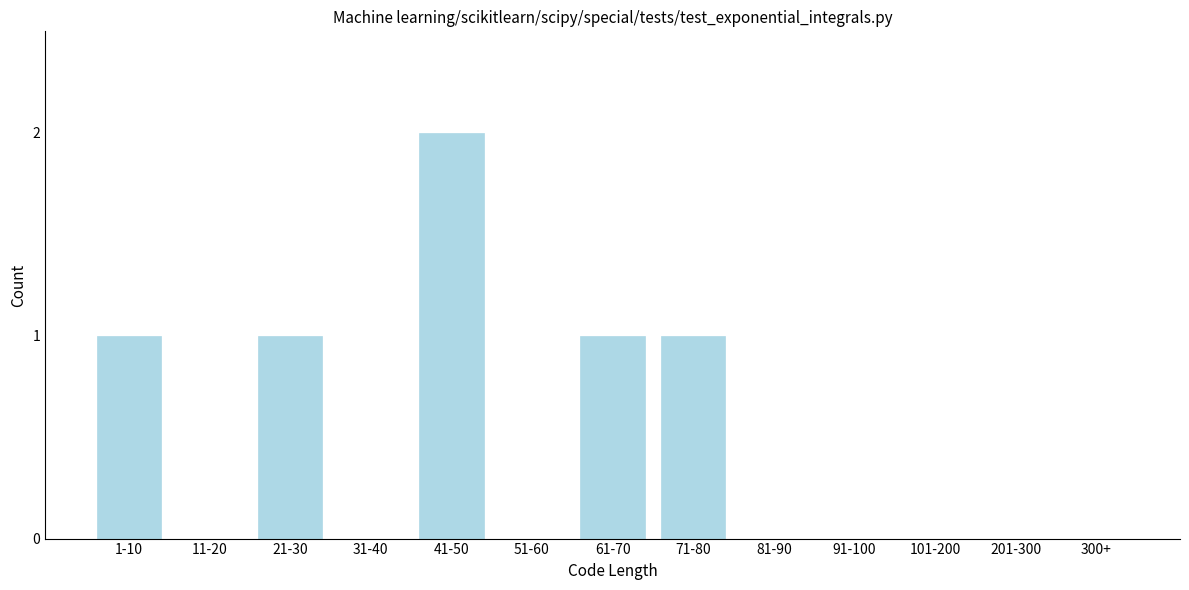

Reading left to right, list all the values displayed in this chart.

1-10=1	11-20=0	21-30=1	31-40=0	41-50=2	51-60=0	61-70=1	71-80=1	81-90=0	91-100=0	101-200=0	201-300=0	300+=0